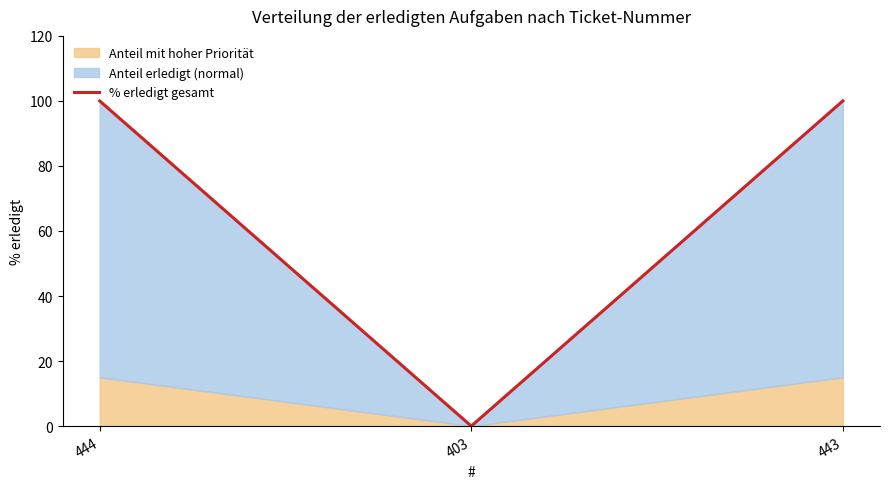

Reading right to left, what are all the values shown in this chart?

443=100	403=0	444=100